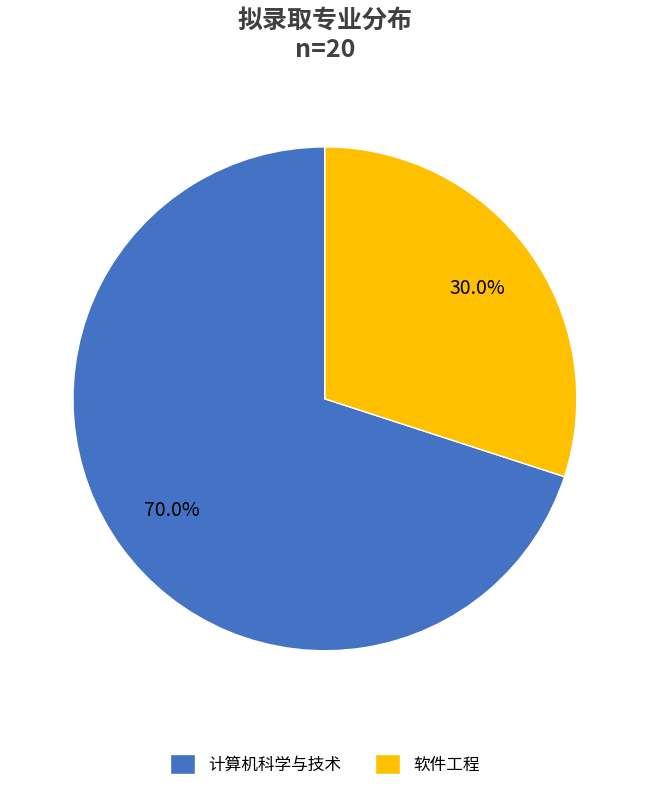

To the nearest percent, what percentage of the pie is 计算机科学与技术?

70%